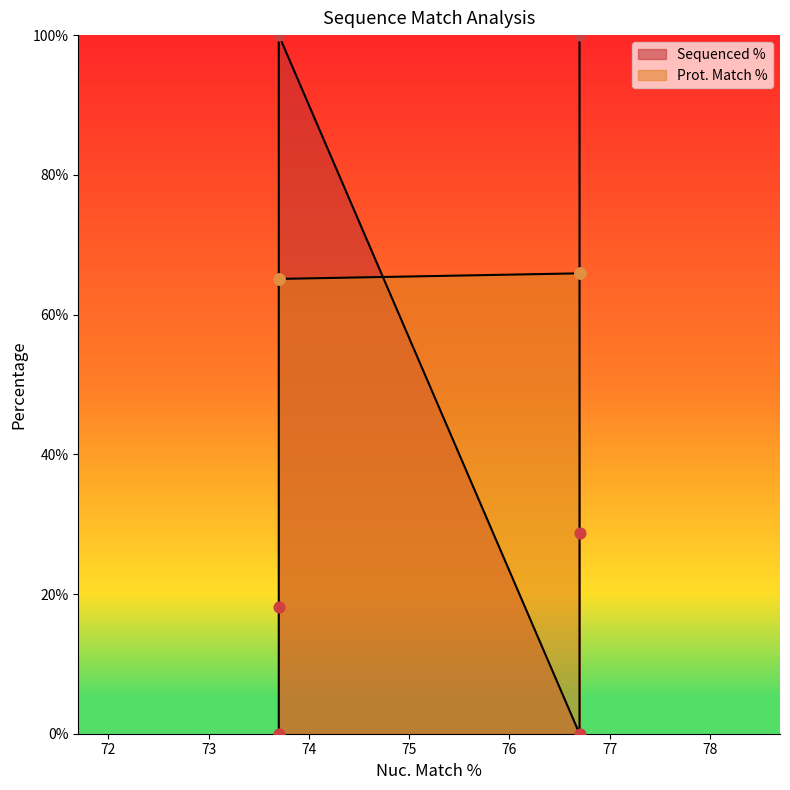

Between 76.7 and 76.7, which is larger?

76.7